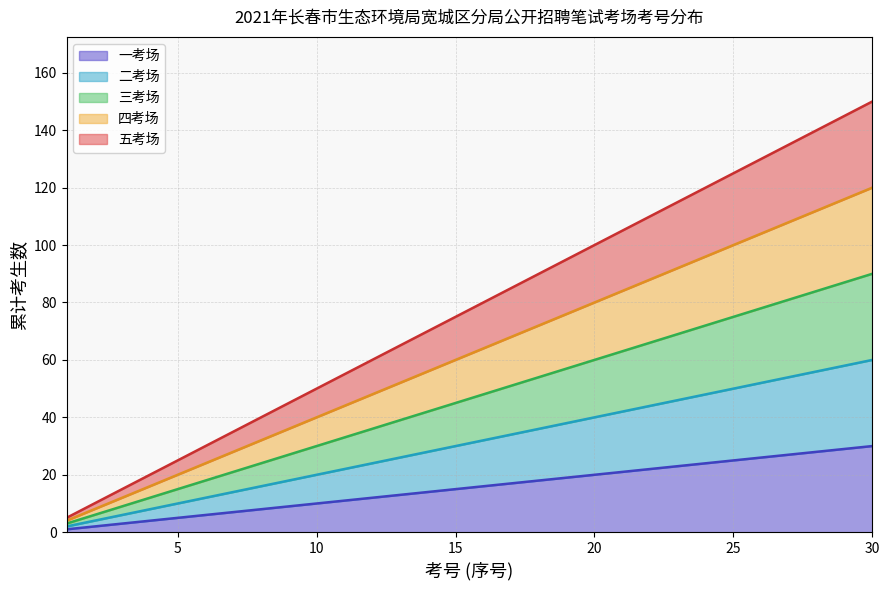

Reading right to left, what are all the values shown in this chart?

一考场: 30=30	29=29	28=28	27=27	26=26	25=25	24=24	23=23	22=22	21=21	20=20	19=19	18=18	17=17	16=16	15=15	14=14	13=13	12=12	11=11	10=10	9=9	8=8	7=7	6=6	5=5	4=4	3=3	2=2	1=1
二考场: 30=60	29=58	28=56	27=54	26=52	25=50	24=48	23=46	22=44	21=42	20=40	19=38	18=36	17=34	16=32	15=30	14=28	13=26	12=24	11=22	10=20	9=18	8=16	7=14	6=12	5=10	4=8	3=6	2=4	1=2
三考场: 30=90	29=87	28=84	27=81	26=78	25=75	24=72	23=69	22=66	21=63	20=60	19=57	18=54	17=51	16=48	15=45	14=42	13=39	12=36	11=33	10=30	9=27	8=24	7=21	6=18	5=15	4=12	3=9	2=6	1=3
四考场: 30=120	29=116	28=112	27=108	26=104	25=100	24=96	23=92	22=88	21=84	20=80	19=76	18=72	17=68	16=64	15=60	14=56	13=52	12=48	11=44	10=40	9=36	8=32	7=28	6=24	5=20	4=16	3=12	2=8	1=4
五考场: 30=150	29=145	28=140	27=135	26=130	25=125	24=120	23=115	22=110	21=105	20=100	19=95	18=90	17=85	16=80	15=75	14=70	13=65	12=60	11=55	10=50	9=45	8=40	7=35	6=30	5=25	4=20	3=15	2=10	1=5